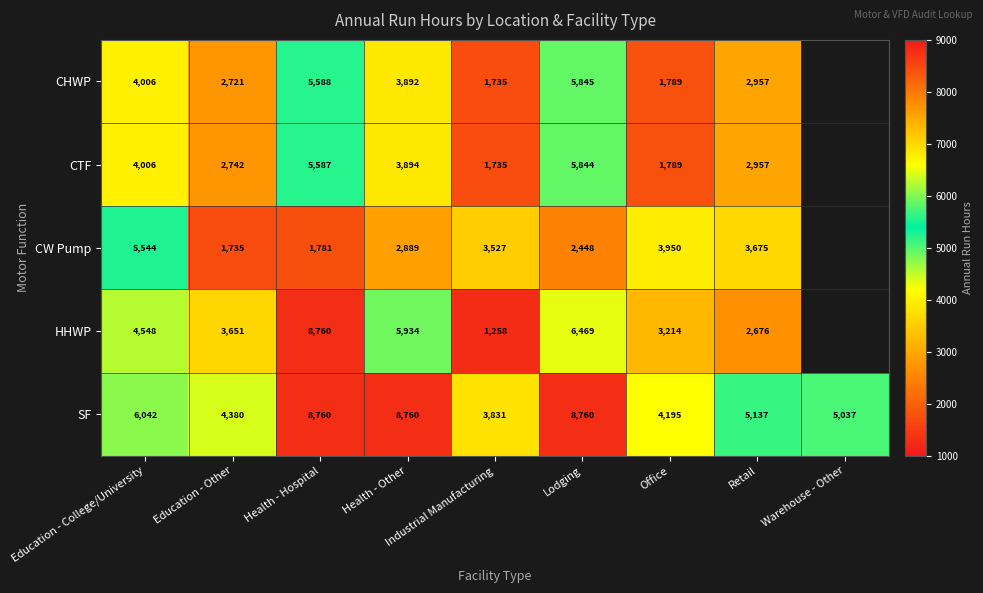

What is the total value across all series at Office?

14937.0